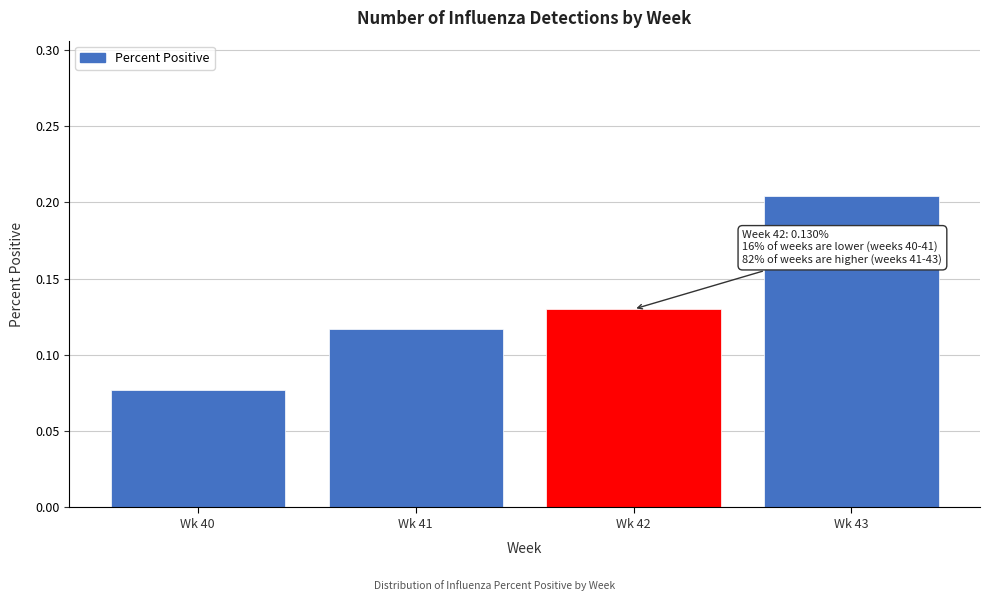

Between Wk 41 and Wk 43, which is larger?

Wk 43